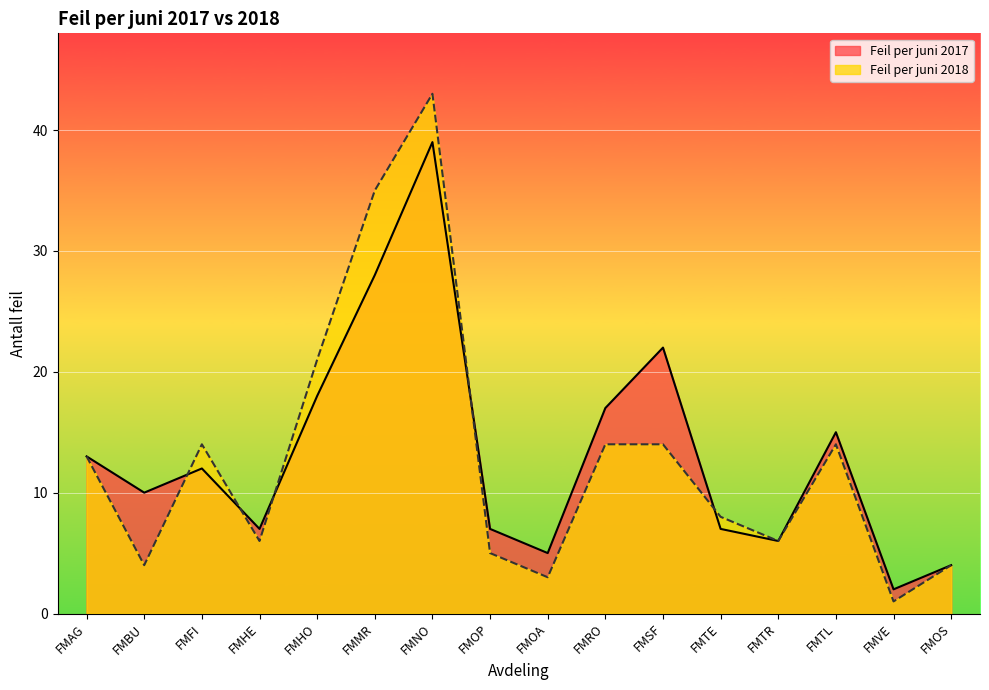

How many values in the Feil per juni 2018 series are below 13?

8